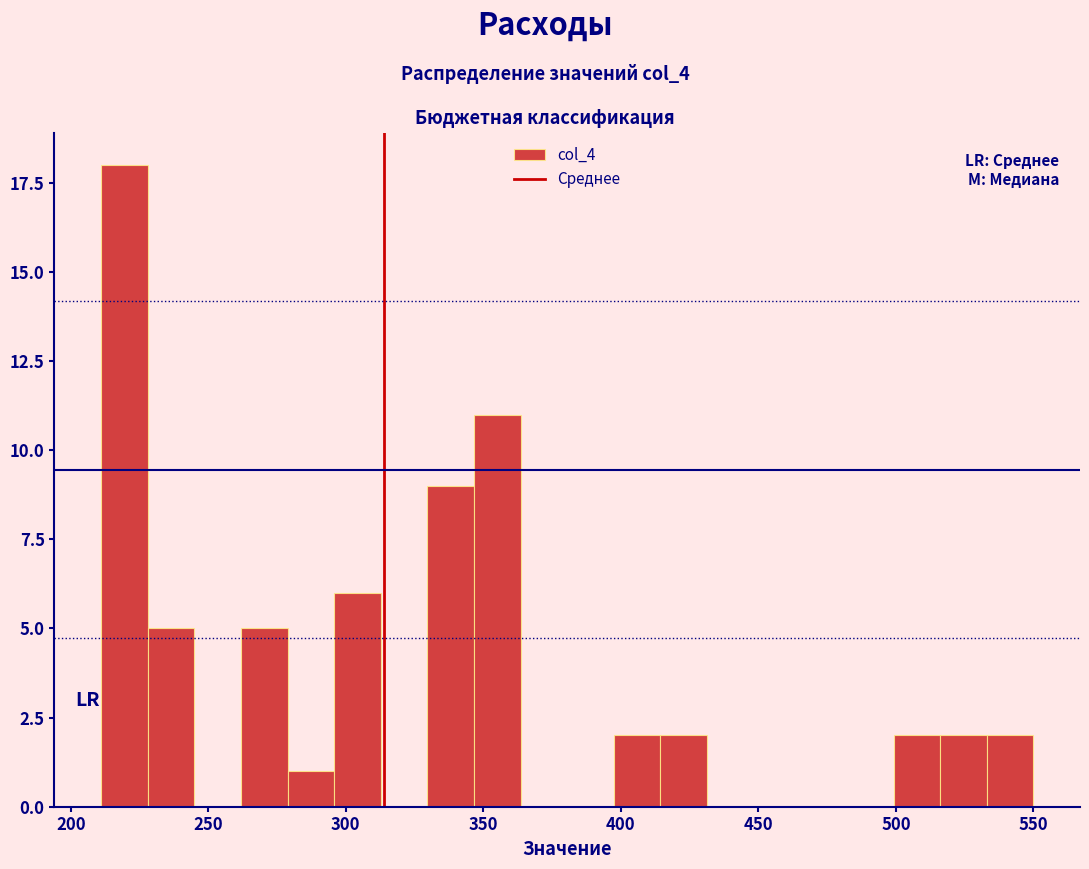

Read against the x-axis, roughly where is the centre of the tallest bar?

220